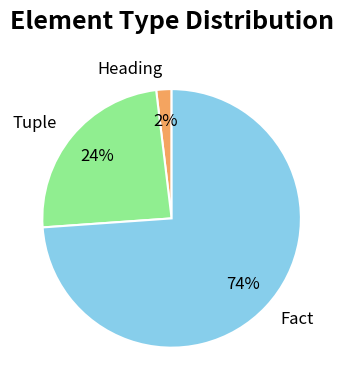

Is Fact the majority of the pie?

Yes